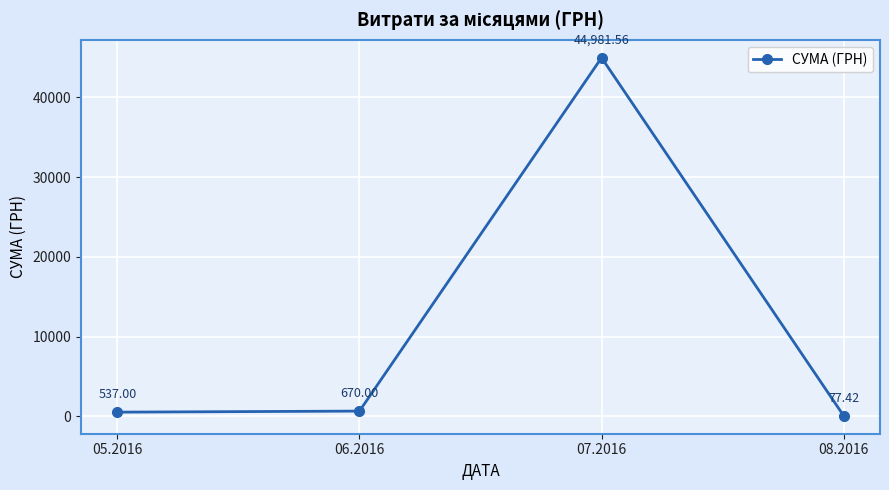

Which label corresponds to the smallest value in the chart?

08.2016